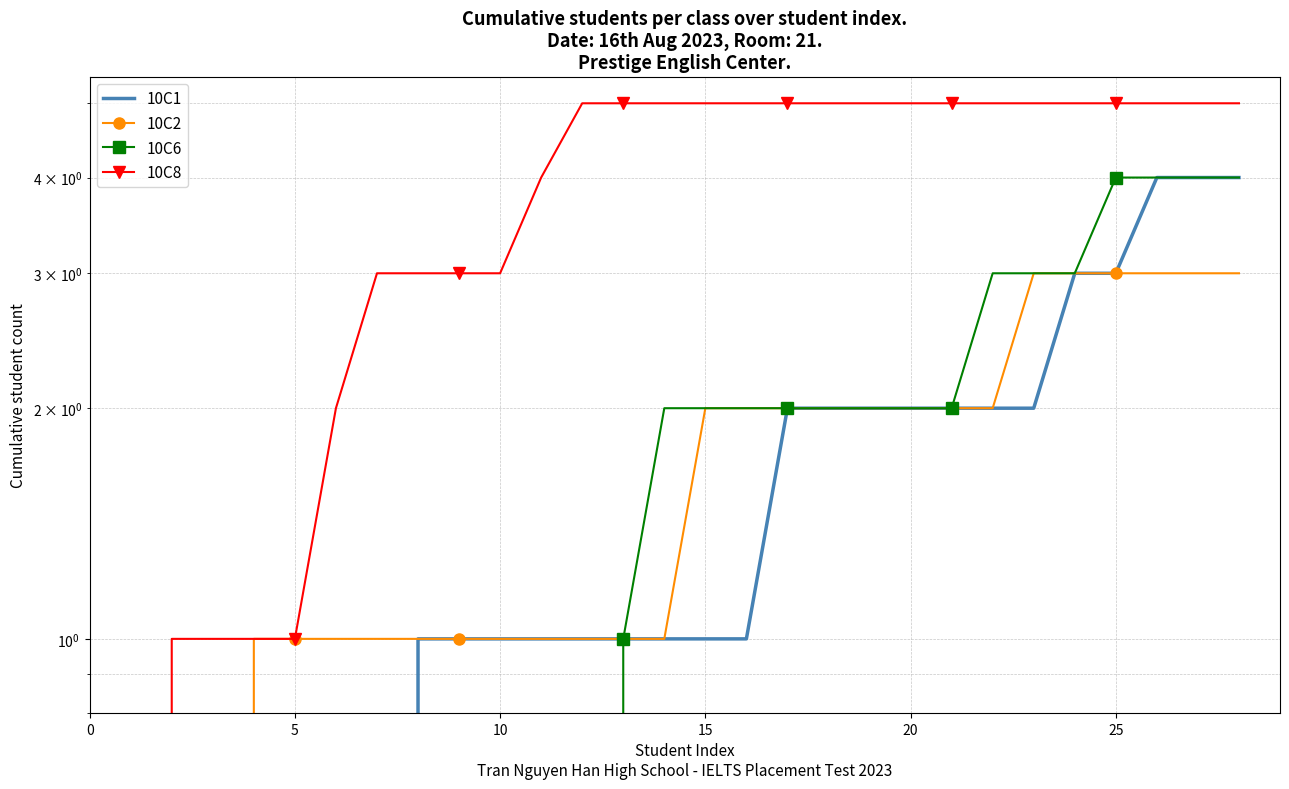

Read the 10C6 value at 25.

4